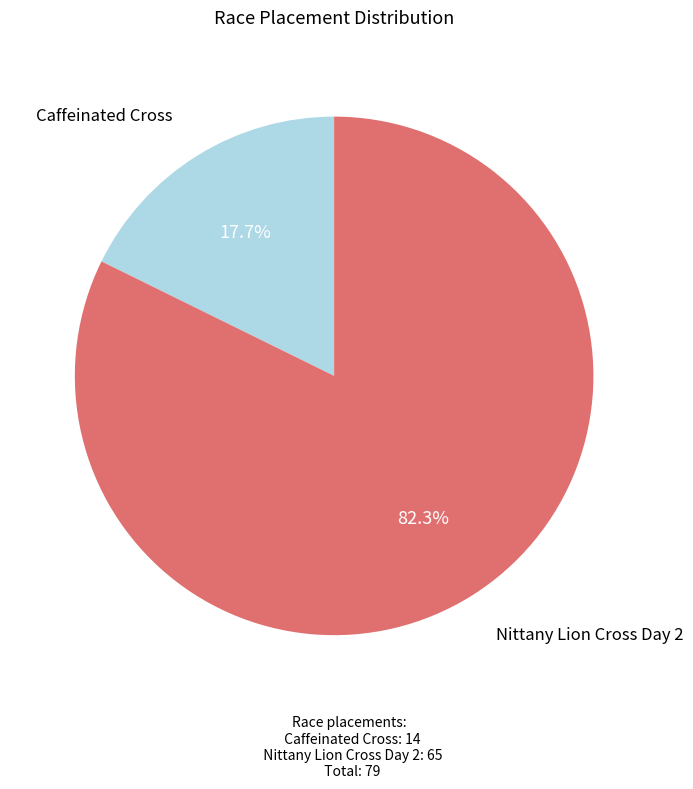

Approximately how many times larger is the value at Caffeinated Cross compared to Nittany Lion Cross Day 2?

0.2